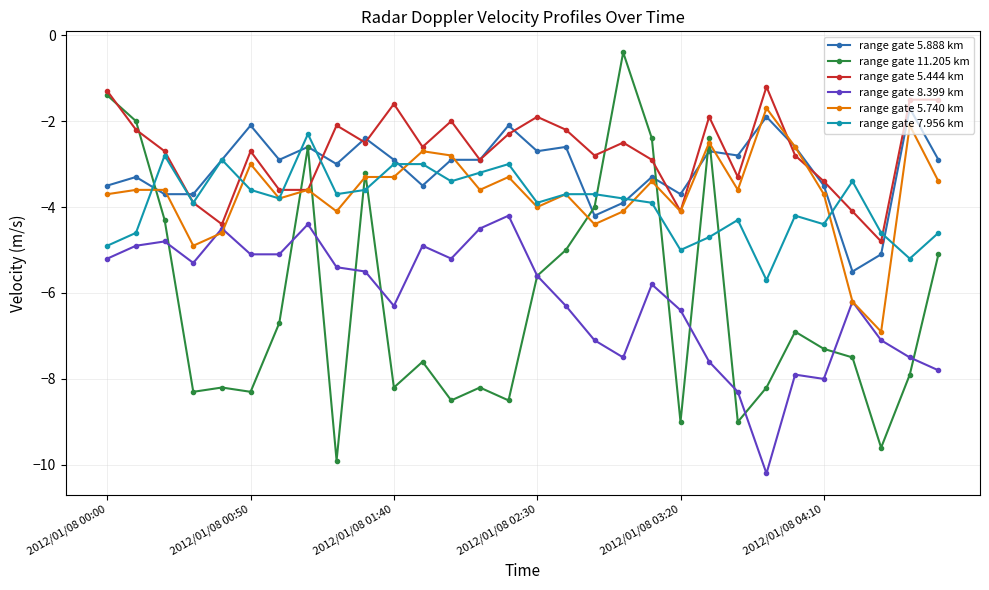

What is the difference between the maximum and minimum values in the range gate 8.399 km series?

6.0